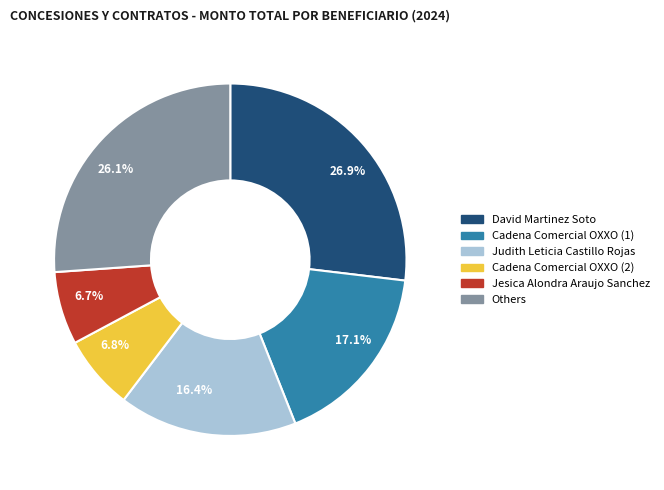

Is 16.4% the majority of the pie?

No